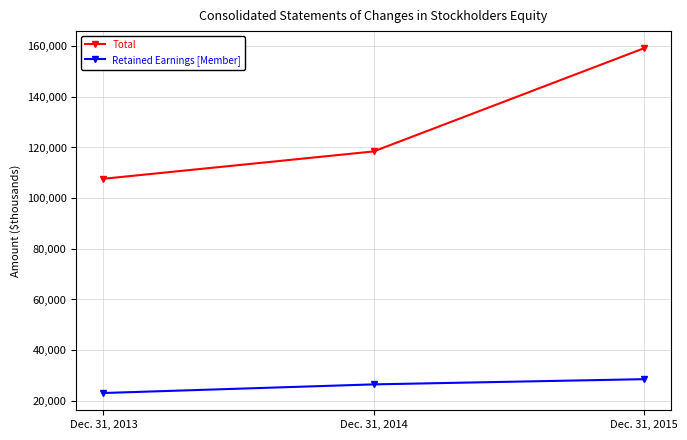

Which series has the widest spread of values?

Total